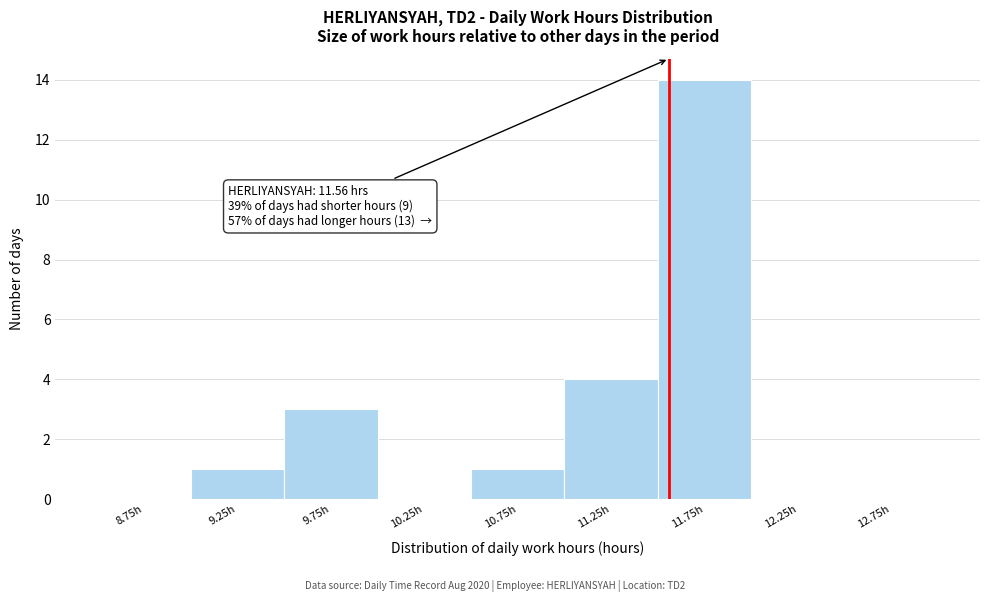

Which range on the x-axis has the tallest bar?

11.5 to 12.0